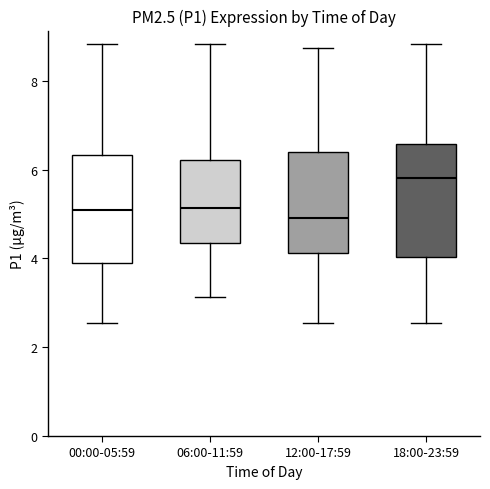

Reading left to right, read every box against the y-axis: the position of its median line, the range the box covers, and the ends of its whiskers. The values are not printed on the chart, so give them approximately, as read against the axis.

00:00-05:59: median 5.2, box 4.0 to 6.4, whiskers 2.6 to 8.8
06:00-11:59: median 5.2, box 4.4 to 6.2, whiskers 3.2 to 8.8
12:00-17:59: median 5.0, box 4.2 to 6.4, whiskers 2.6 to 8.8
18:00-23:59: median 5.8, box 4.0 to 6.6, whiskers 2.6 to 8.8